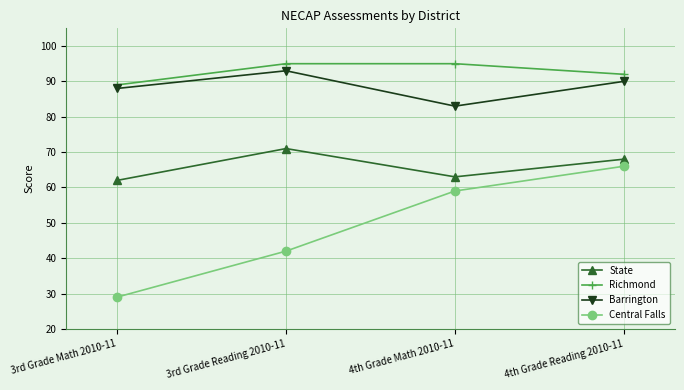

At 3rd Grade Reading 2010-11, list the series in order from largest to smallest.

Richmond, Barrington, State, Central Falls